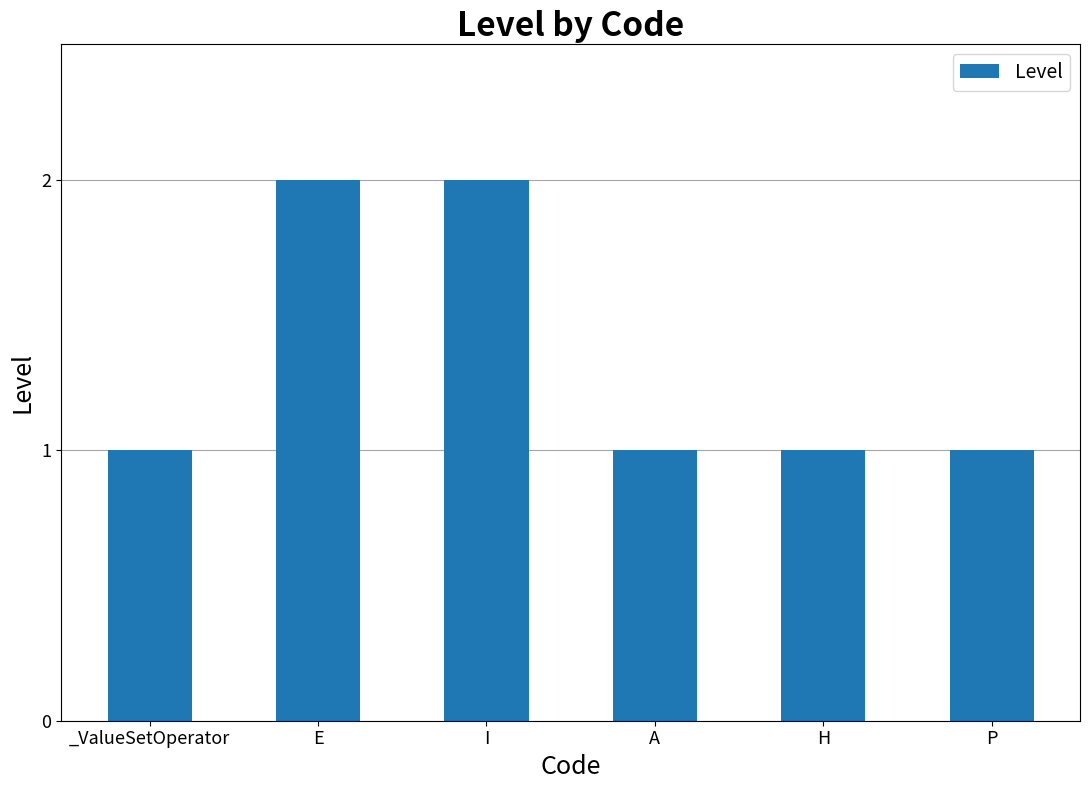

Approximately how many times larger is the value at _ValueSetOperator compared to A?

1.0